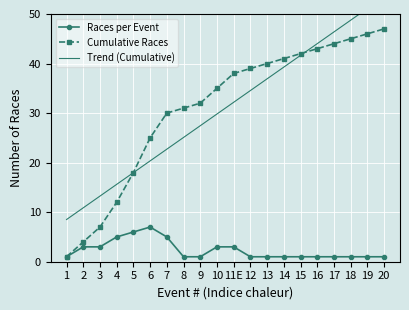

Which has a higher value, 1 or 11E?

11E